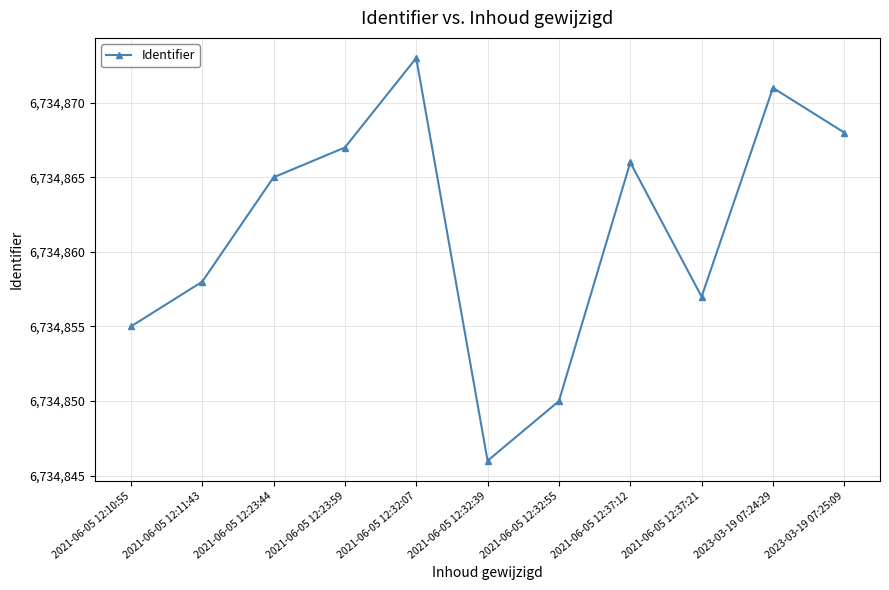

At which label is the value closest to 6734859?

2021-06-05 12:11:43